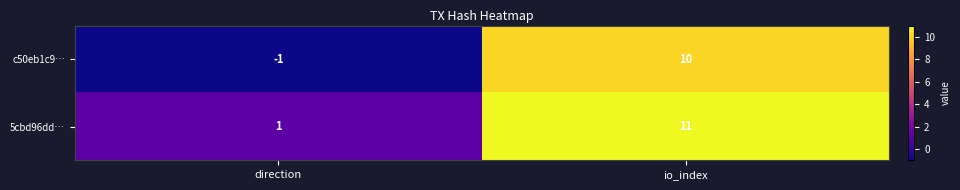

Which category has the highest value across all series?

io_index